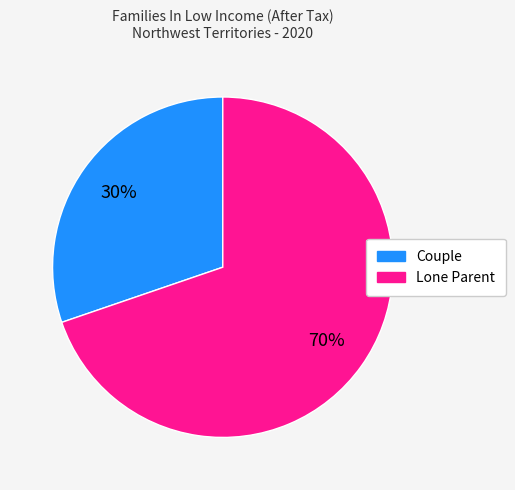

Do Lone Parent and Couple together represent more than half of the pie?

Yes